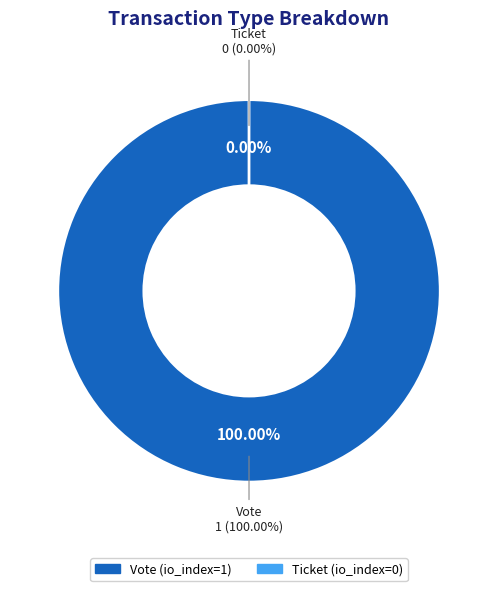

True or false: Vote (io_index=1) accounts for 100% of the total.

True